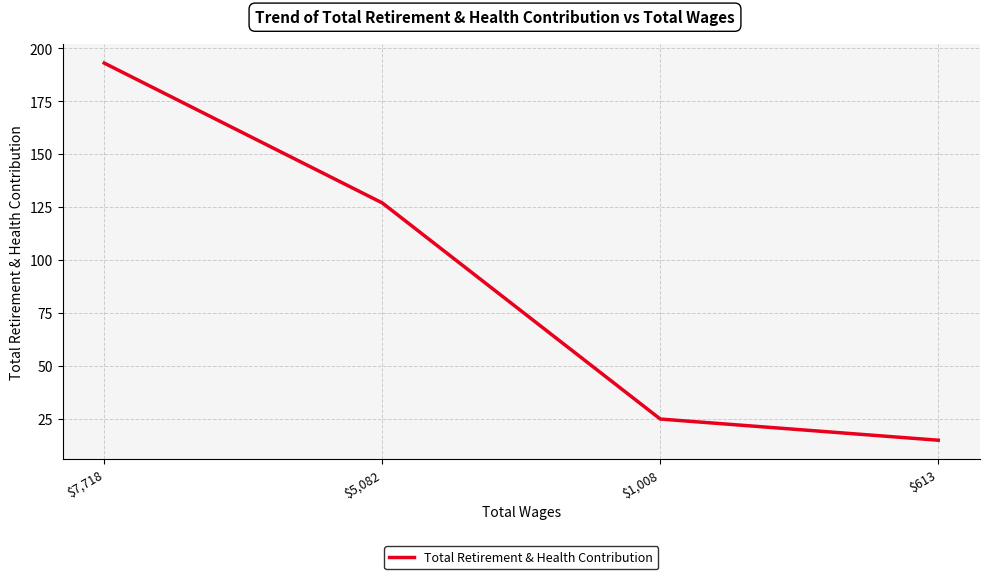

What is the difference between the second highest and second lowest values?

102